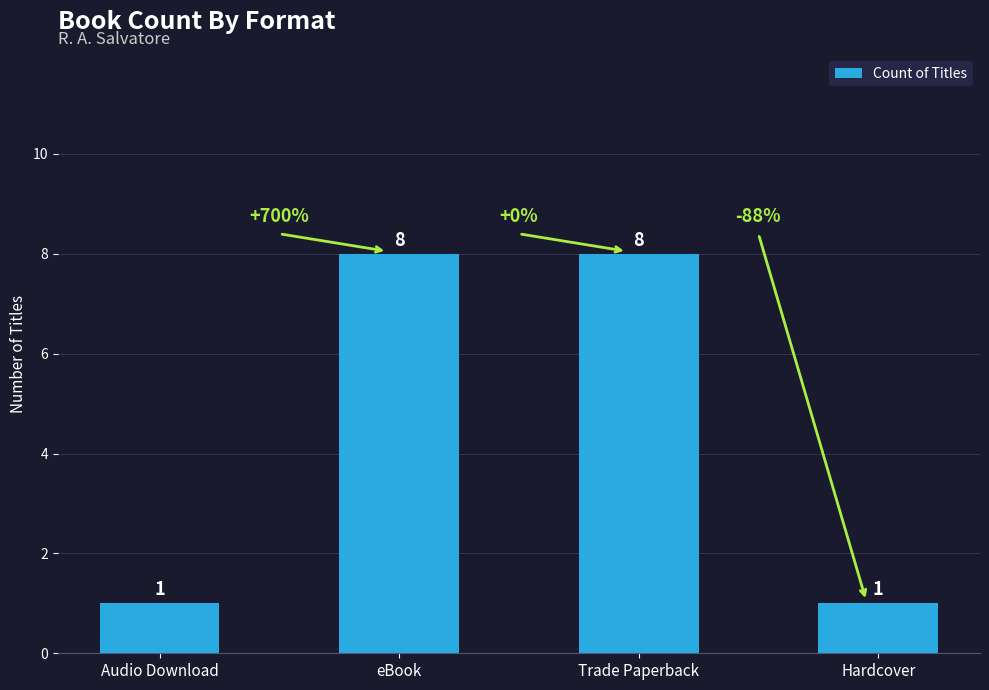

What is the ratio of the value at Trade Paperback to the value at eBook?

1.0